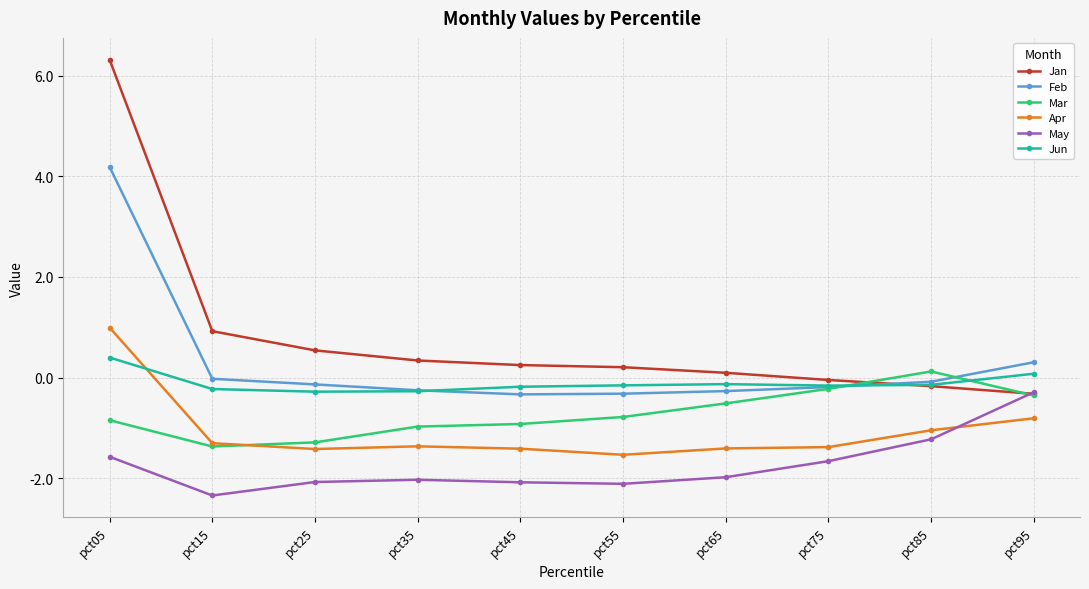

At which label does May first exceed -1?

pct95